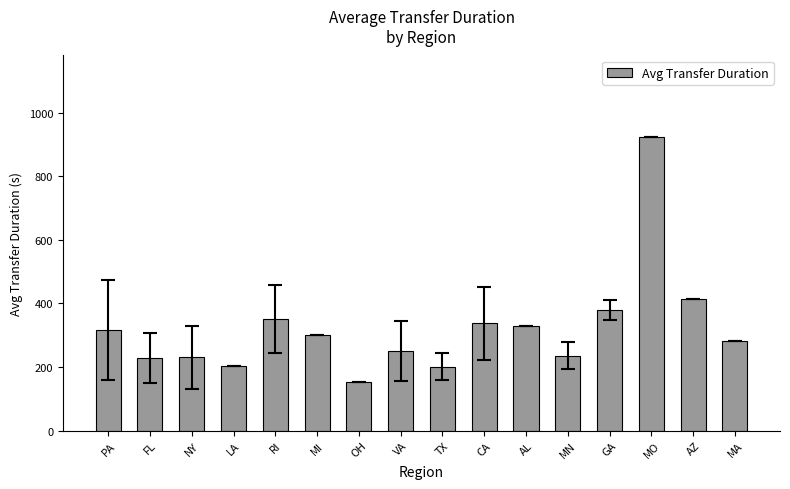

Count the number of categories in the chart.

16